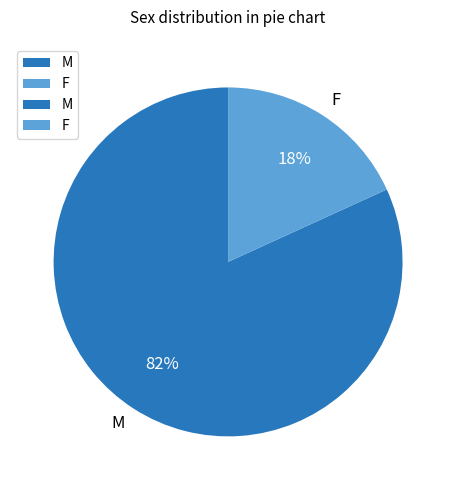

Which category has the biggest portion of the pie?

M